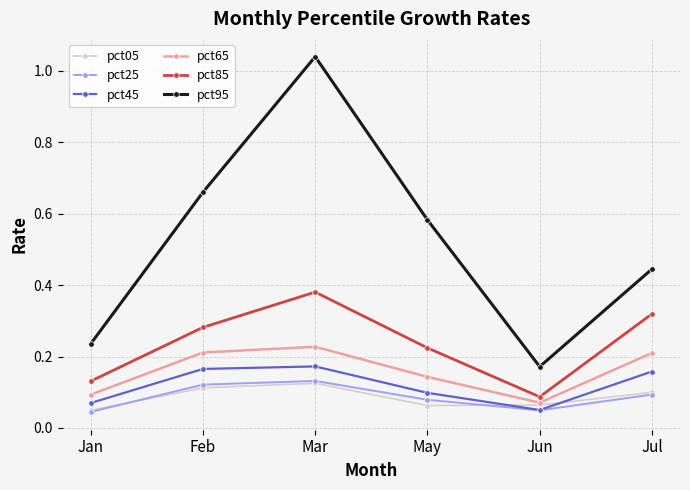

Which series has the largest total across all categories?

pct95